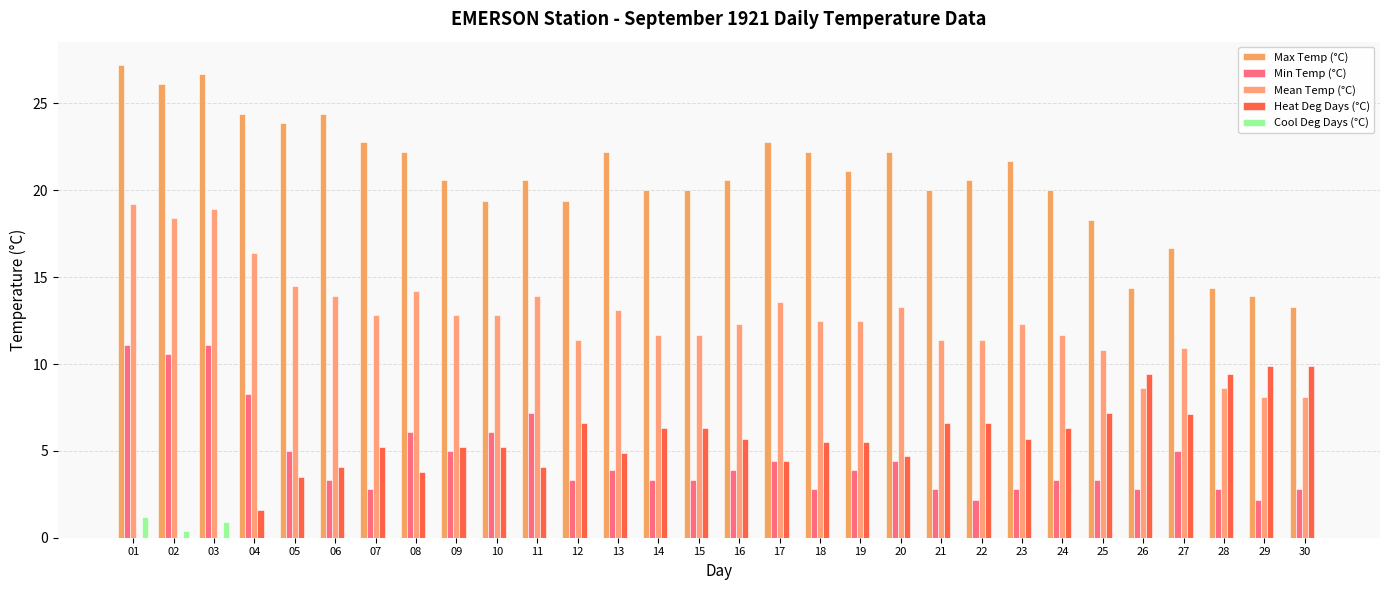

True or false: Mean Temp (°C) has a value of 11.4 at 21.

True